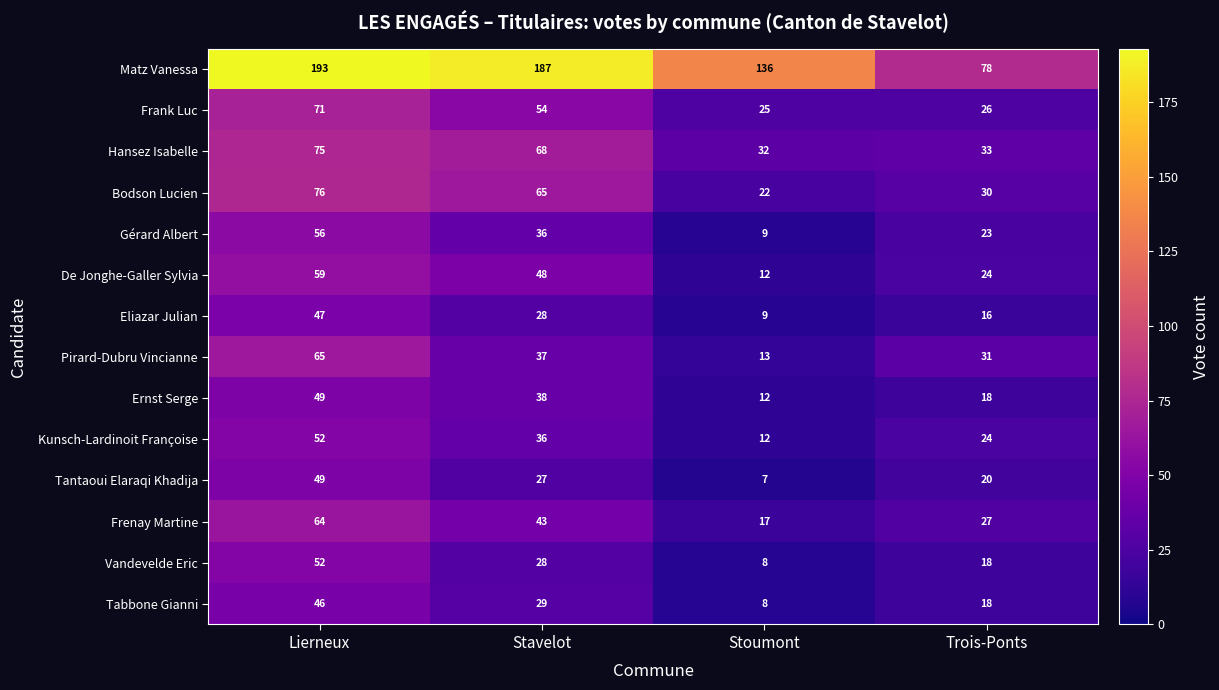

What is the average value of the Frank Luc series?

44